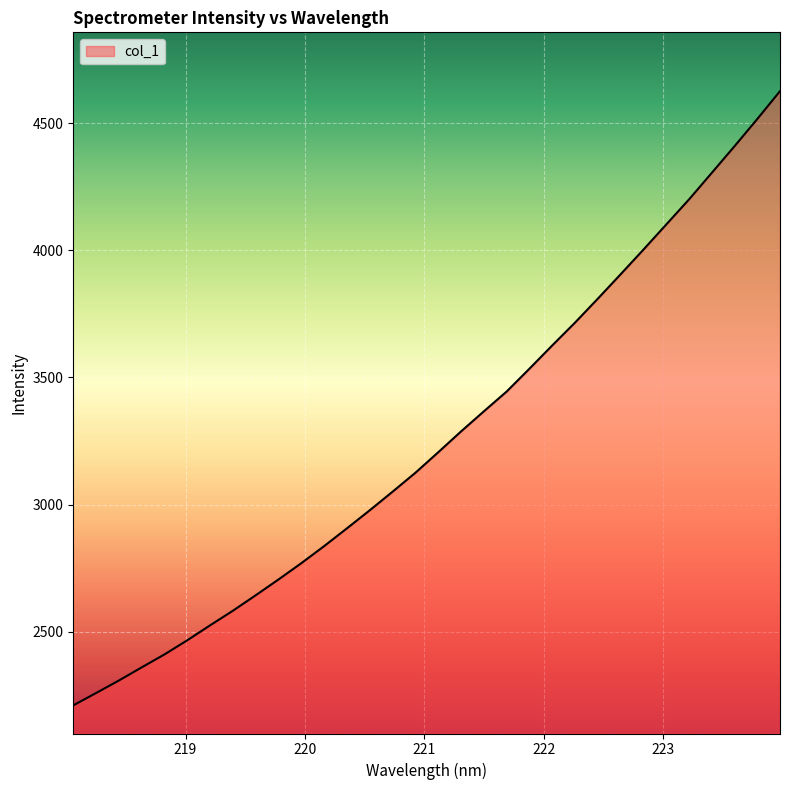

What is the minimum value shown in the chart?

2210.8